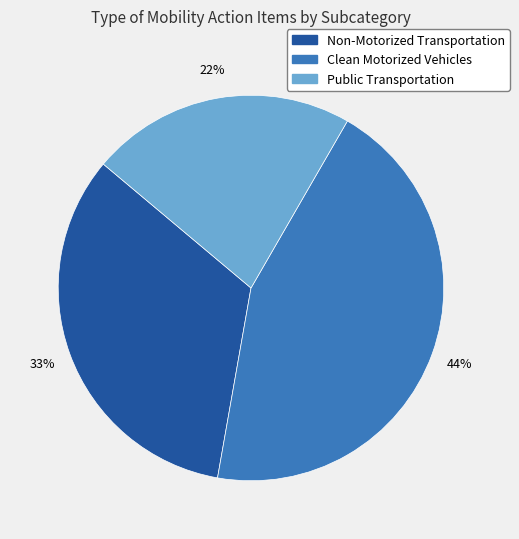

To the nearest percent, what is the average slice percentage?

33%